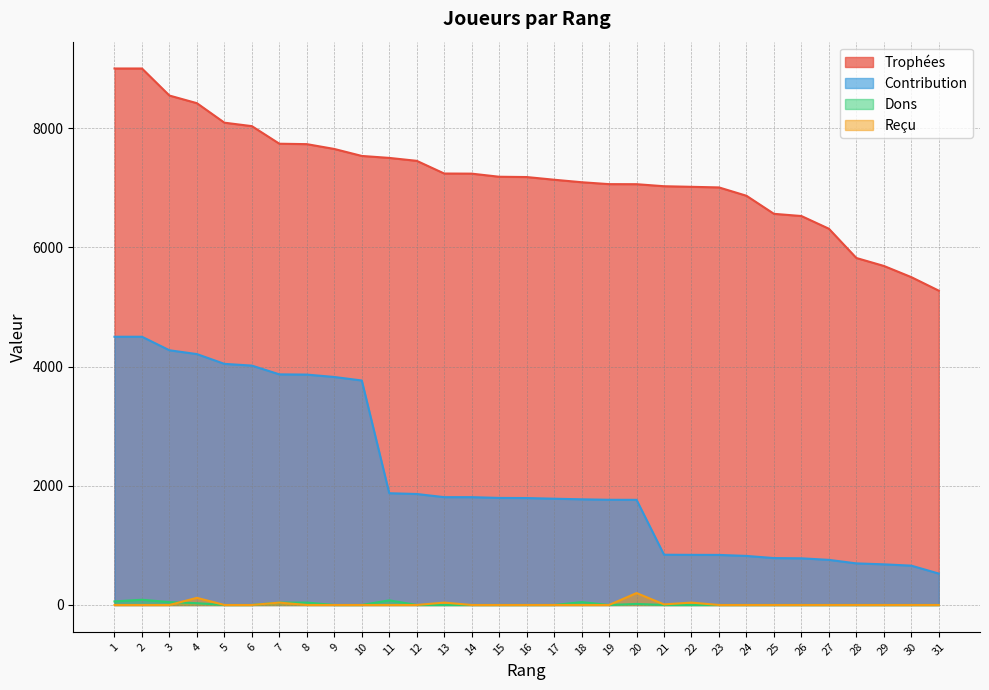

How many data points does each series have?

31